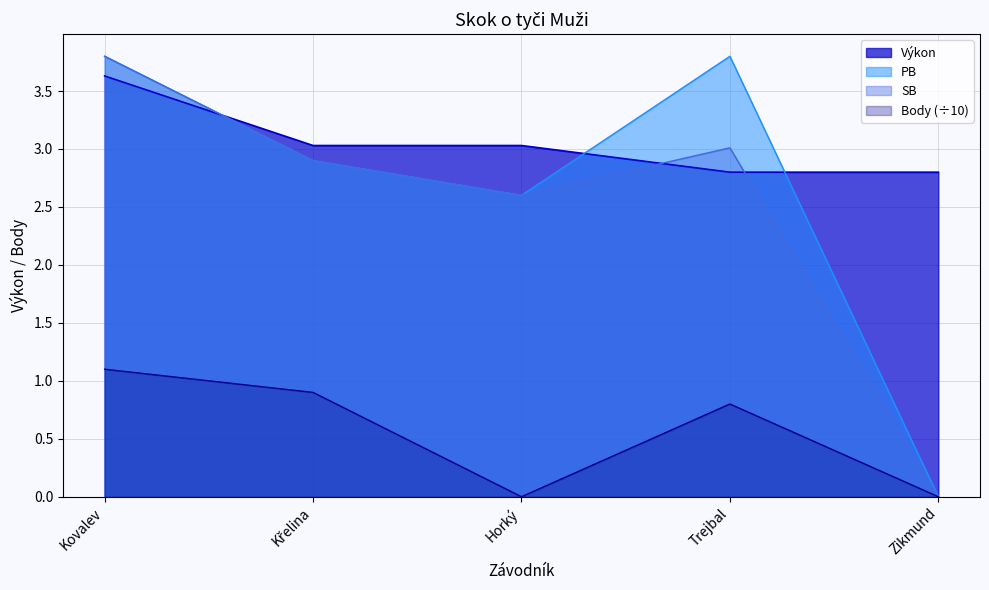

Where is SB nearest to the value 1?

Zikmund